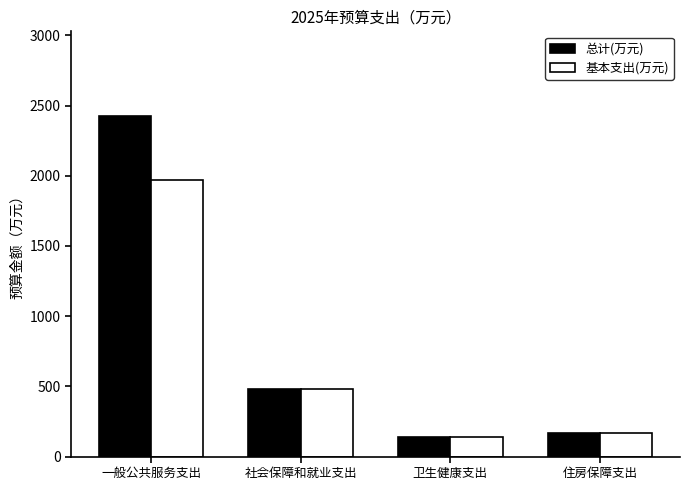

Is the value of 总计(万元) at 一般公共服务支出 greater than the value of 基本支出(万元) at 一般公共服务支出?

Yes